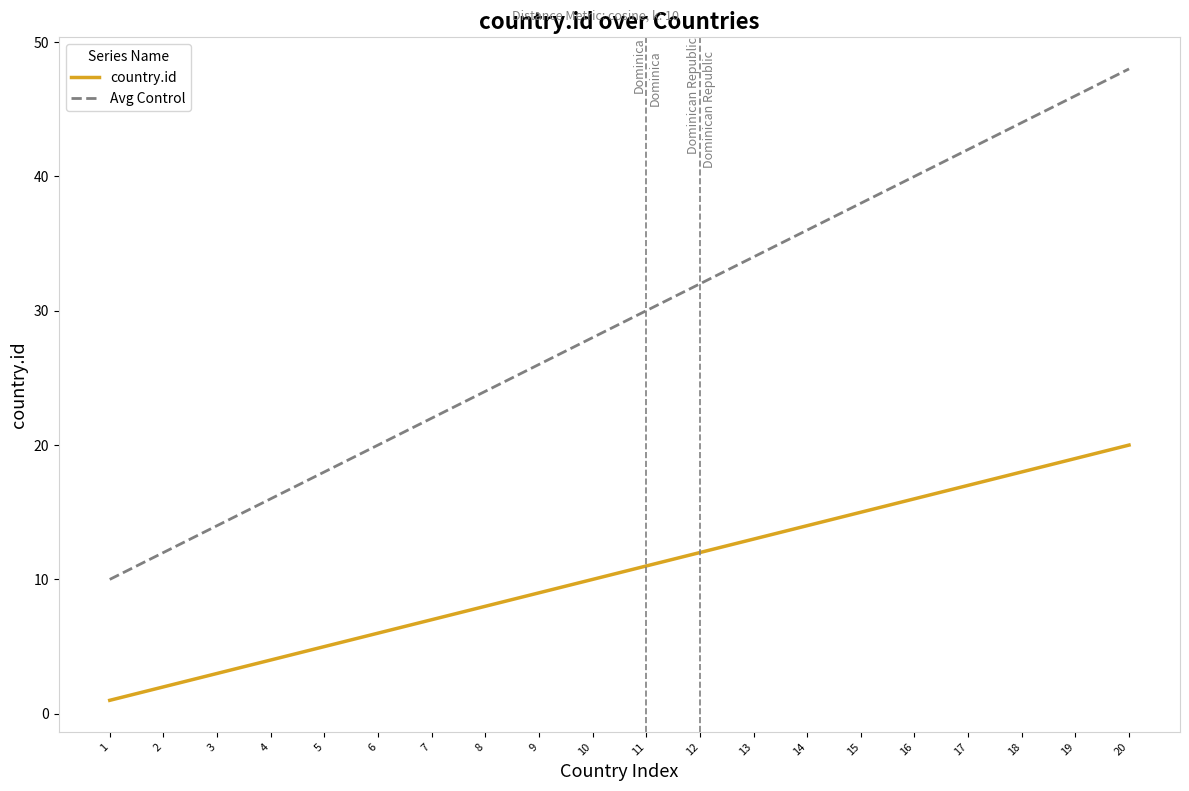

True or false: Avg Control and country.id cross at least once.

False